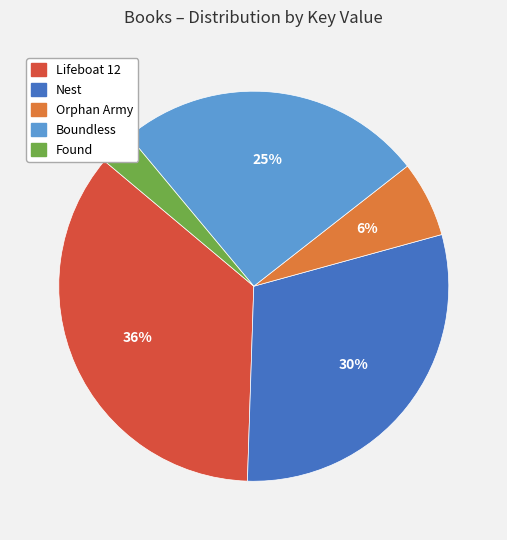

The Boundless slice represents 20% of the pie. True or false?

False